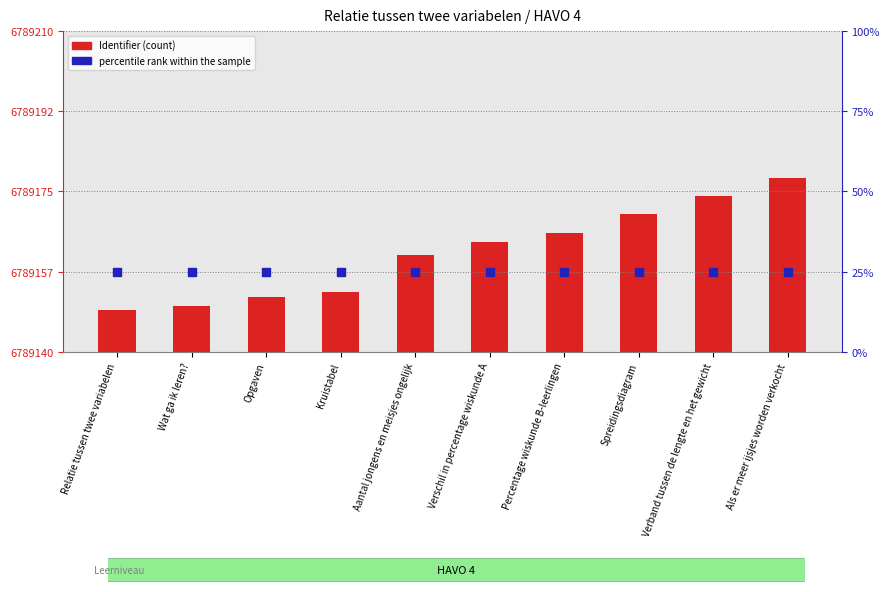

Which series has the largest total across all categories?

Identifier